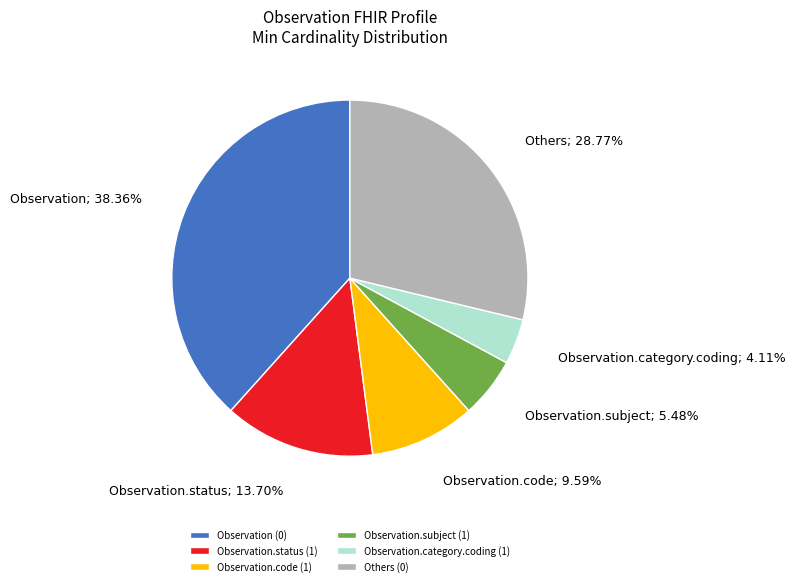

Is Observation.code (1) the majority of the pie?

No